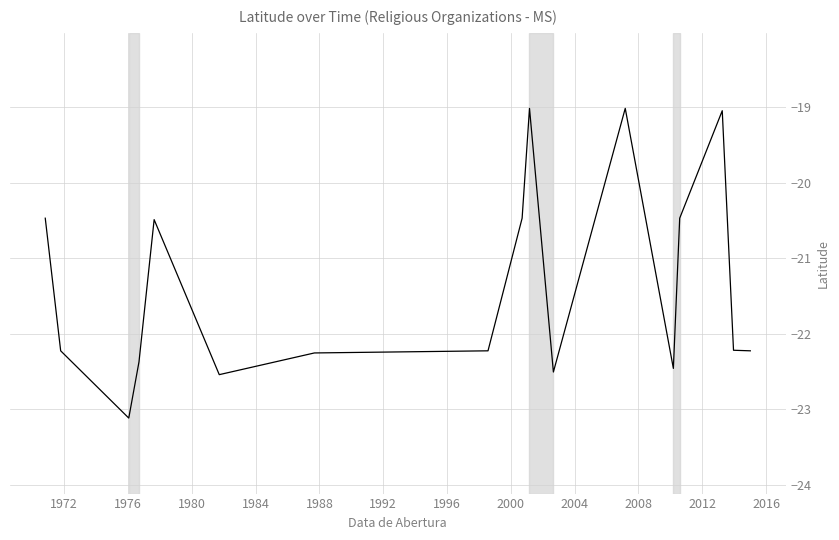

What is the smallest value displayed?

-23.1